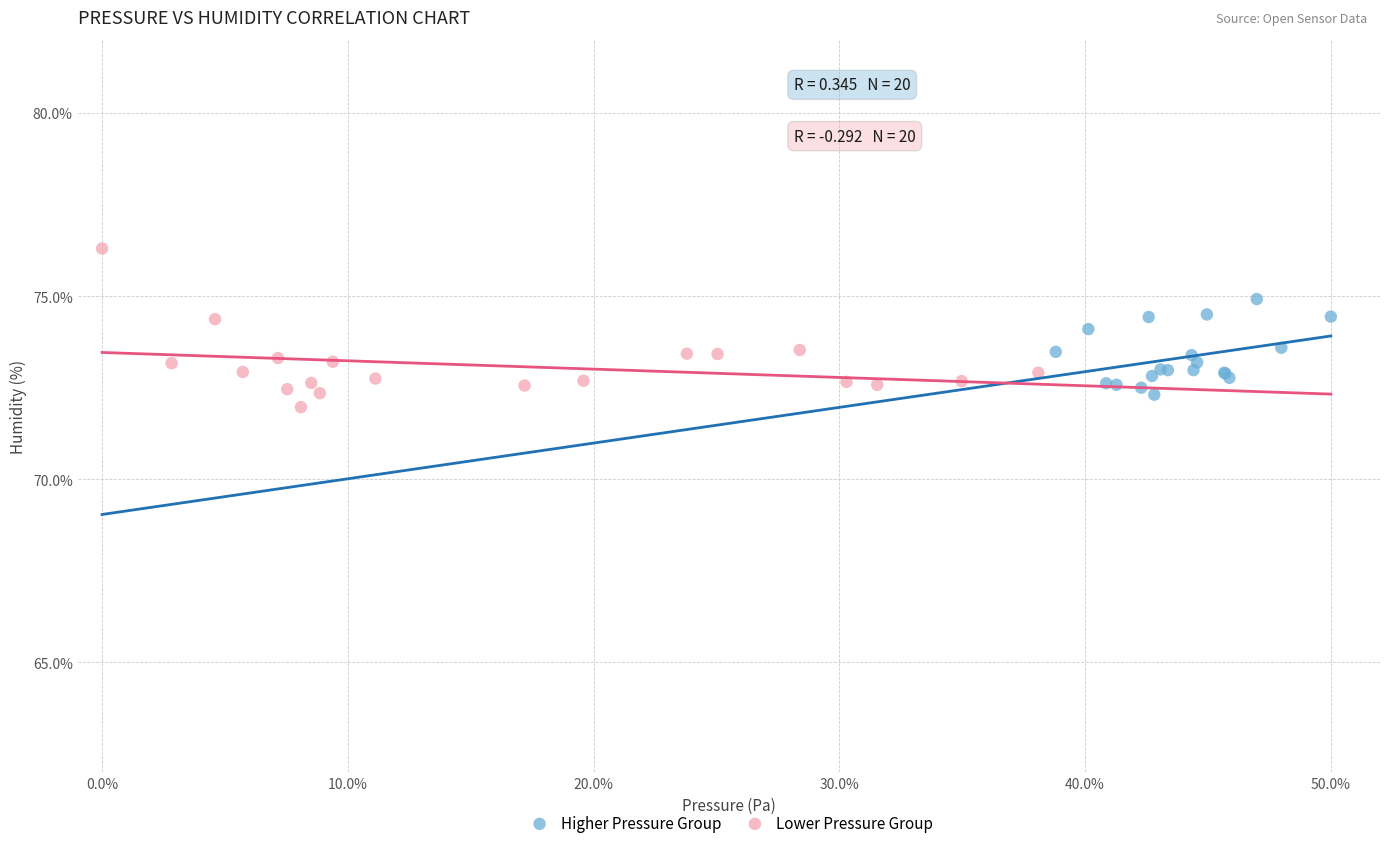

Which series has the widest spread of Y values?

Lower Pressure Group